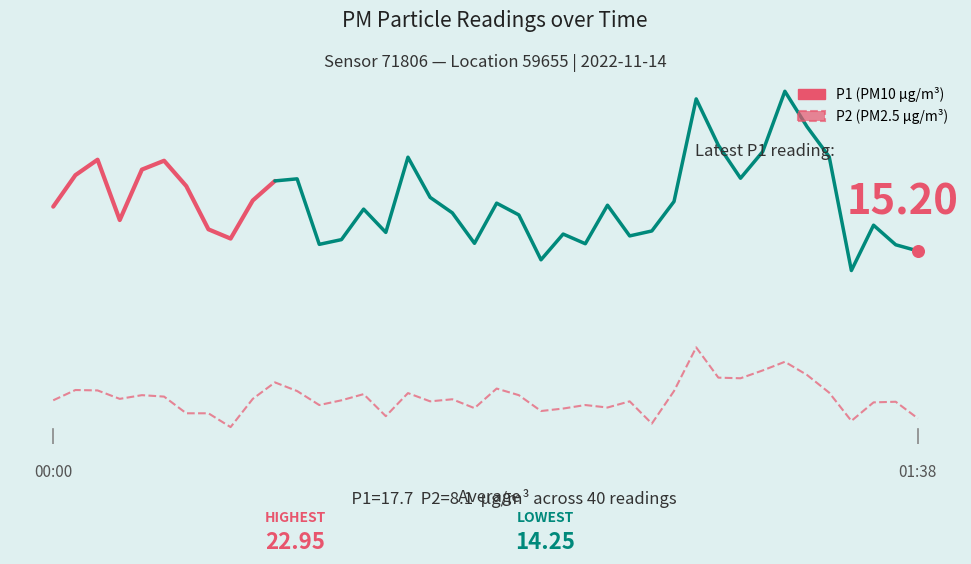

What is the ratio of the value at 01:38 to the value at 00:34?

0.9